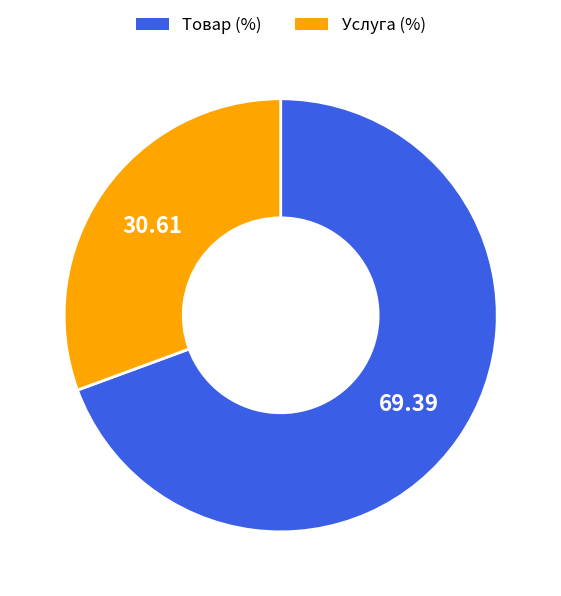

Which category accounts for the majority?

Товар